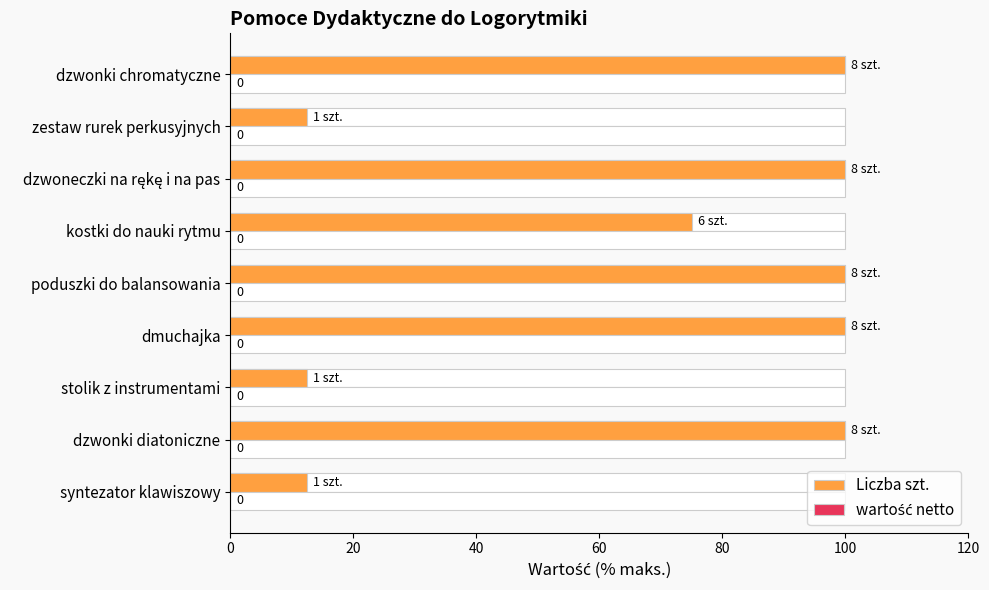

What are all the series names shown in the legend?

Liczba szt., wartość netto